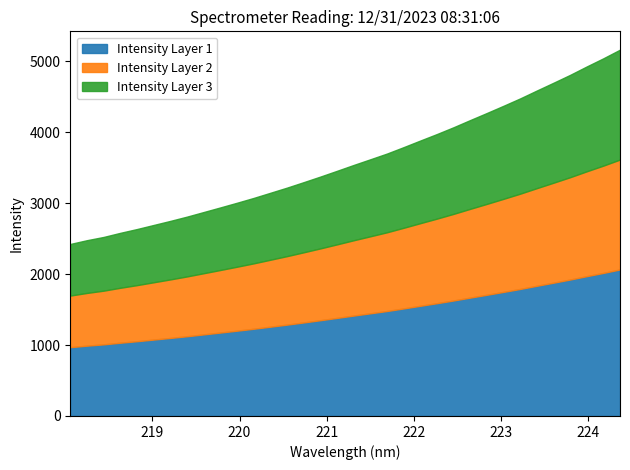

Is it true that Intensity equals 4128.8 at 12?

False